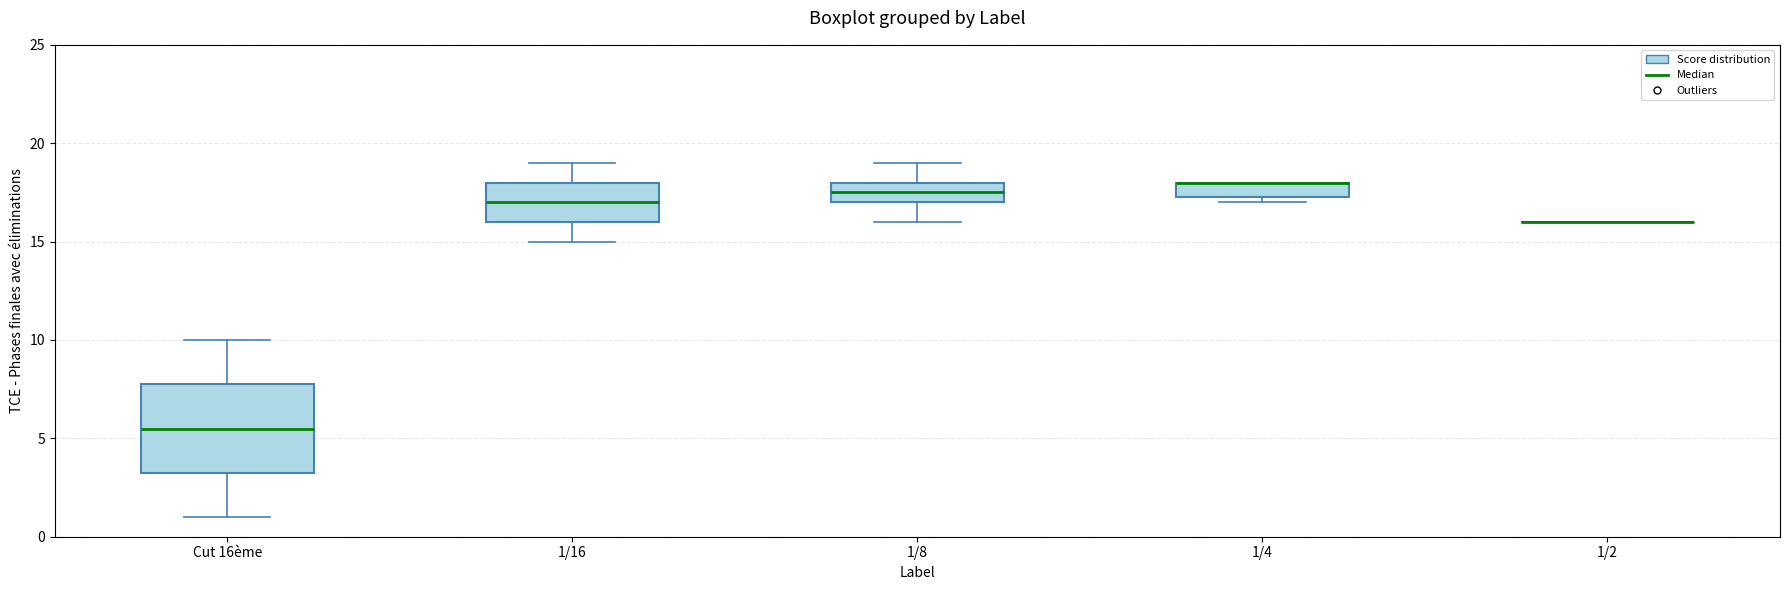

Comparing the boxes themselves (not the whiskers), which one is the tallest?

Cut 16ème